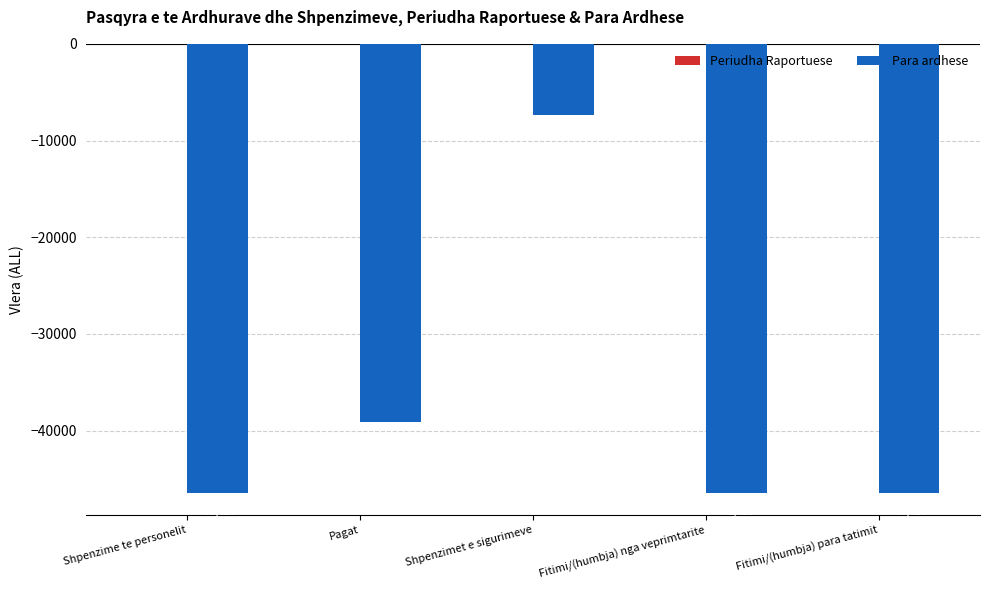

Is it true that the value at Shpenzime te personelit is -46420?

True